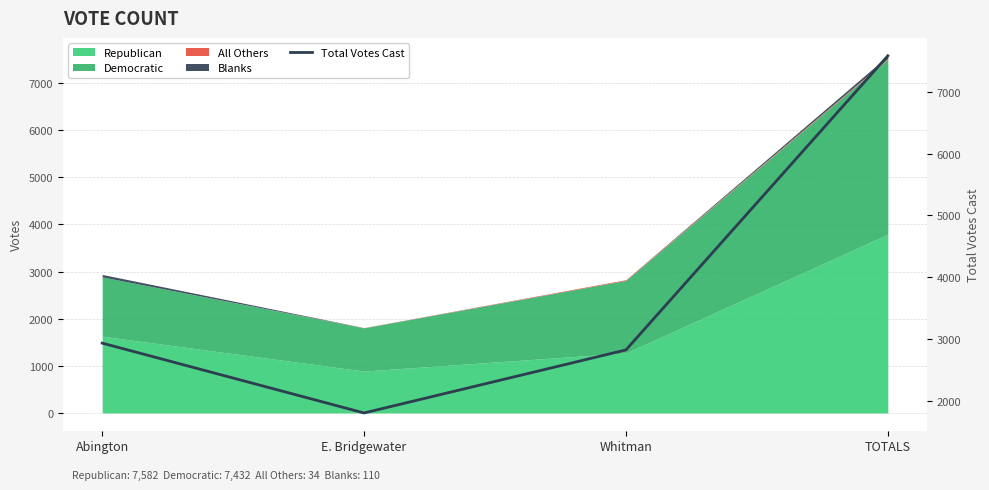

What is the sum of the values at TOTALS and Whitman?

10408